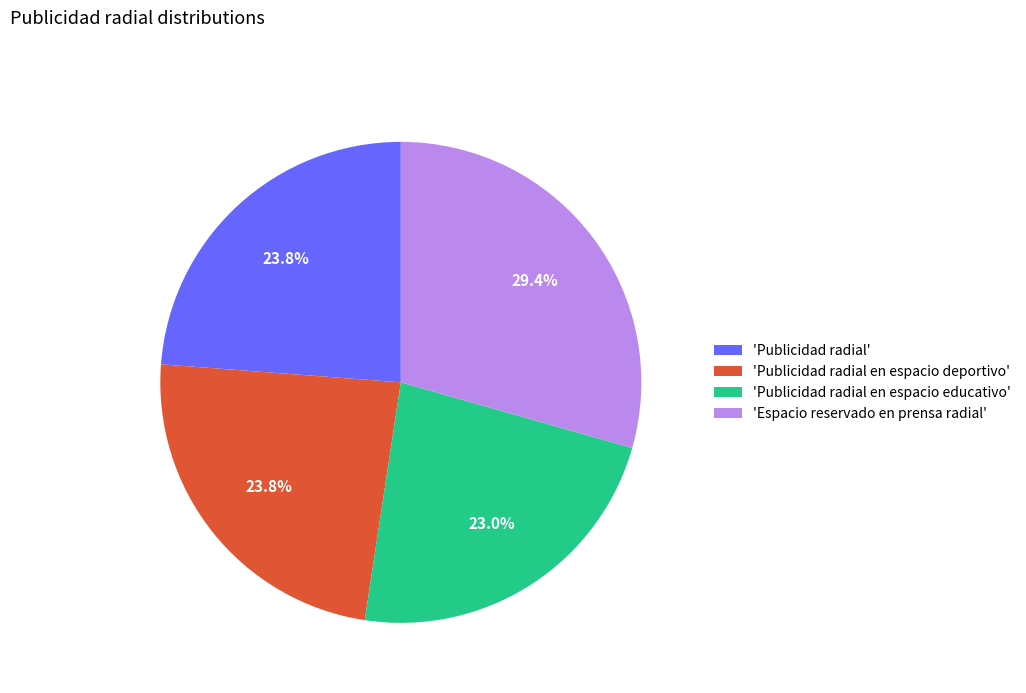

Is 'Publicidad radial' the majority of the pie?

No